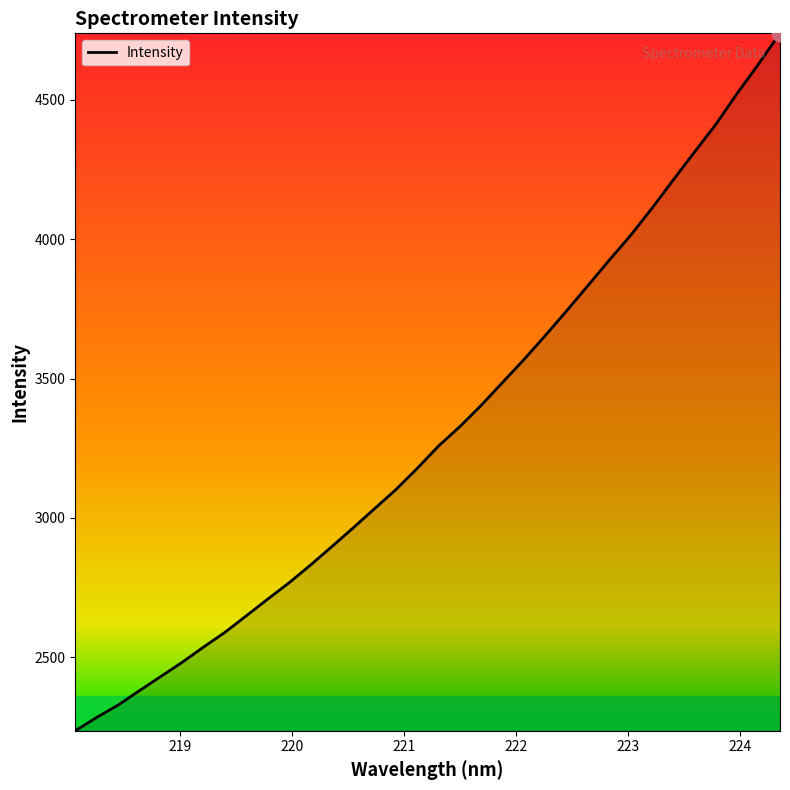

What is the maximum value shown in the chart?

4739.0